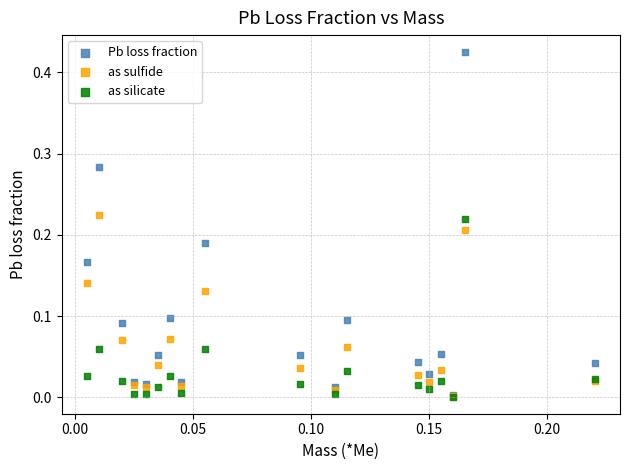

Which series contains the highest Y value?

Pb loss fraction